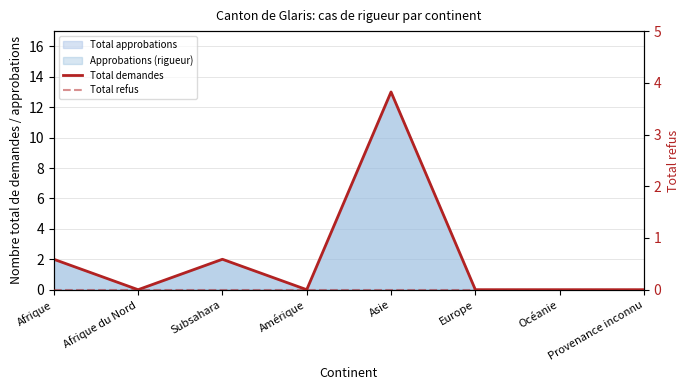

The Total demandes series shows -8 at Europe. True or false?

False